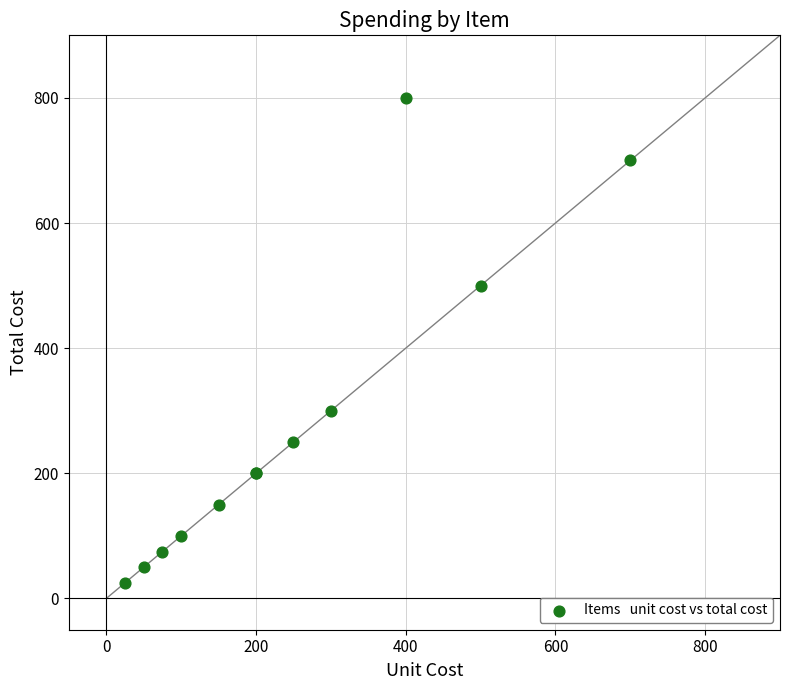

What Y value in the scatter plot is closest to 412?

500